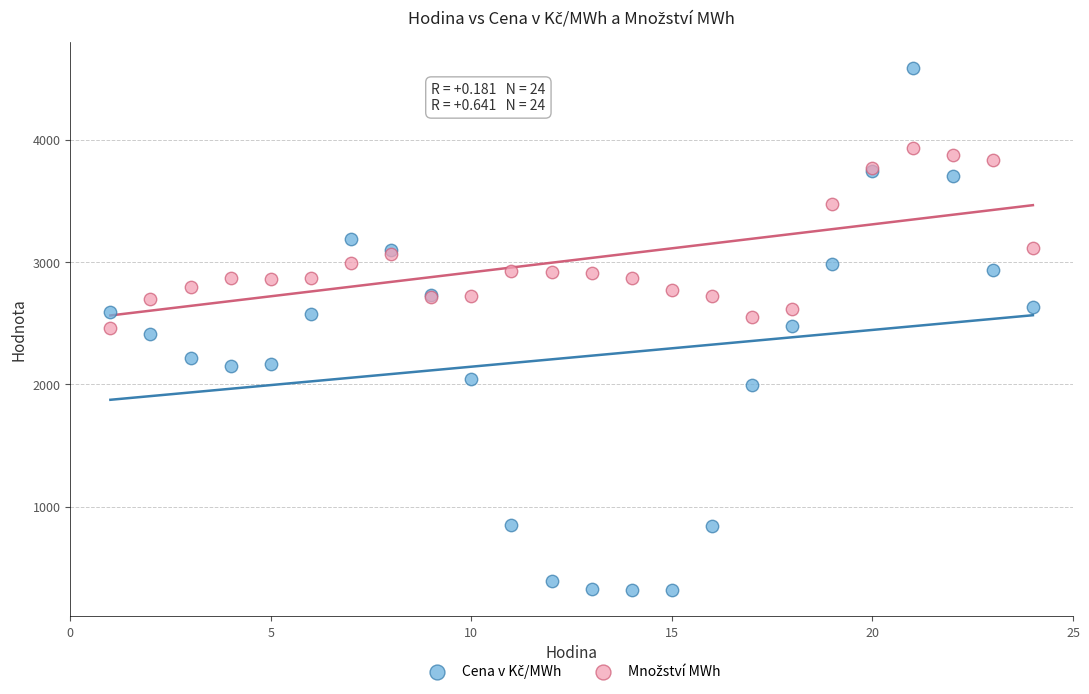

What is the X range (max minus min) for the scatter plot?

23.0